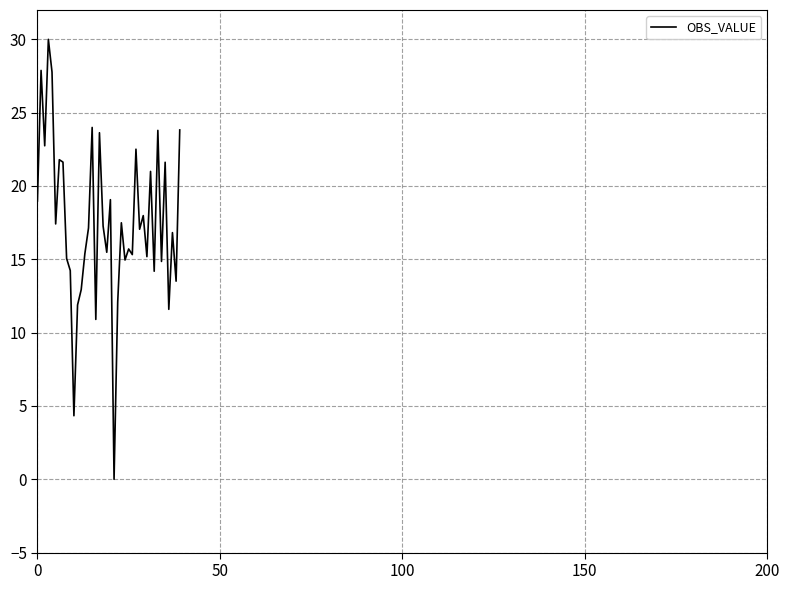

What is the difference between the maximum and minimum values?

30.0